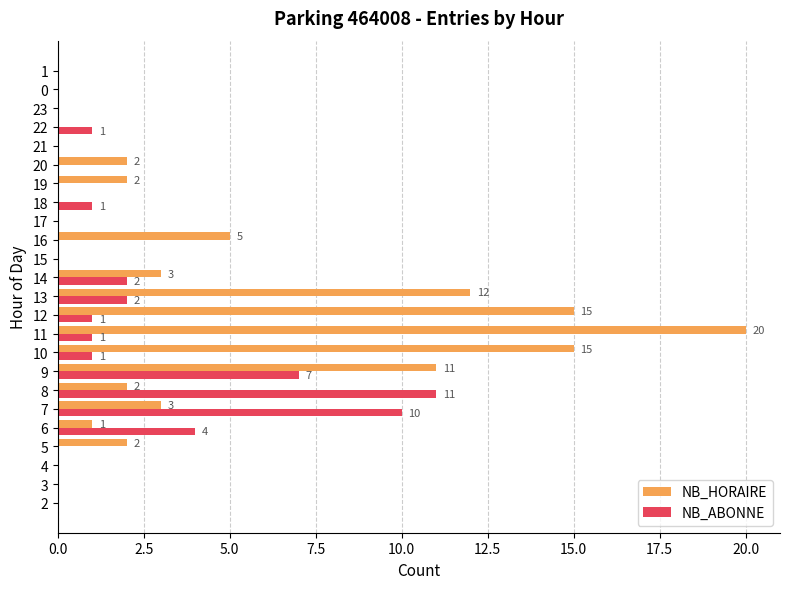

Between 11 and 12, which series saw the biggest shift?

NB_HORAIRE